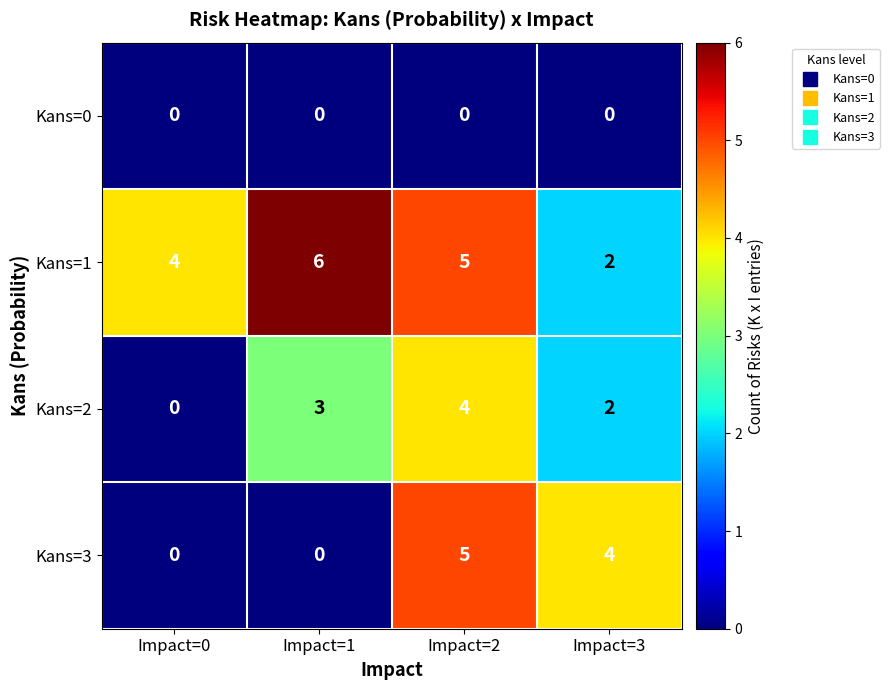

What is the total value across all series at Impact=2?

14